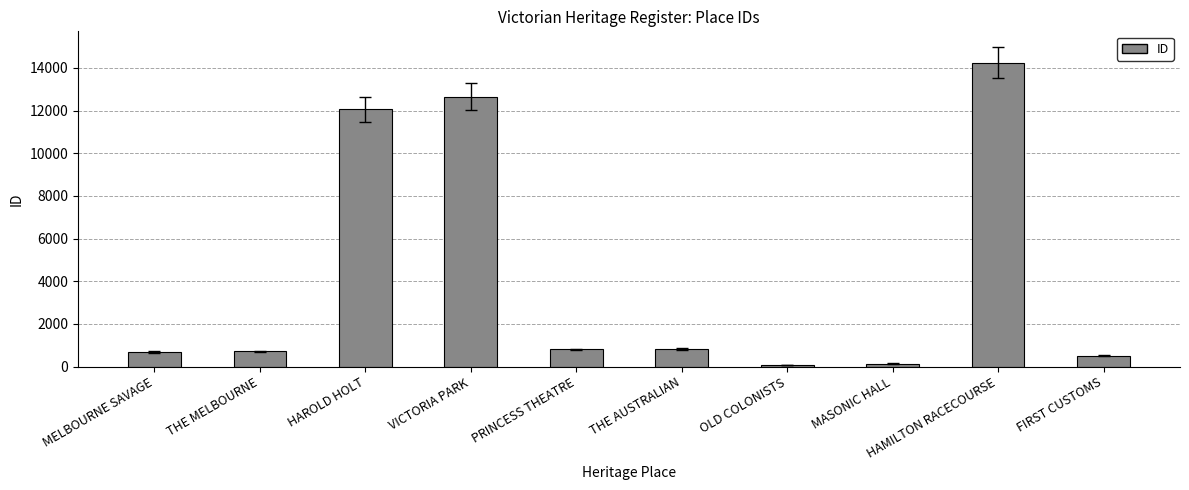

The value at HAMILTON RACECOURSE is 24852. True or false?

False